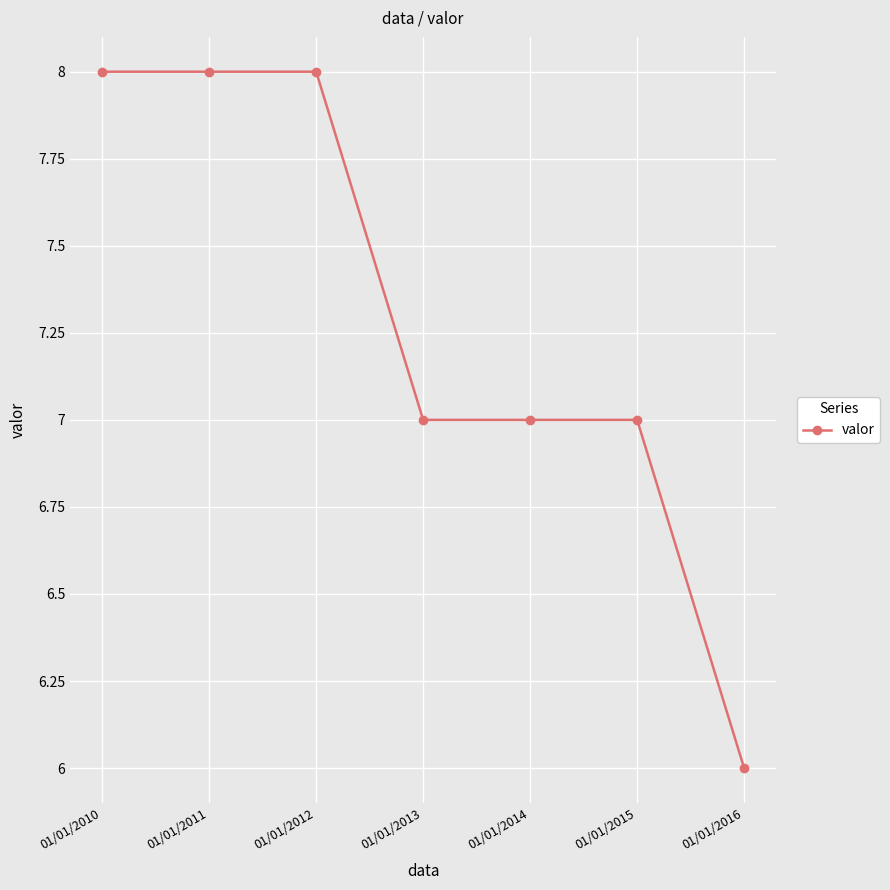

The value at 01/01/2010 is 14. True or false?

False